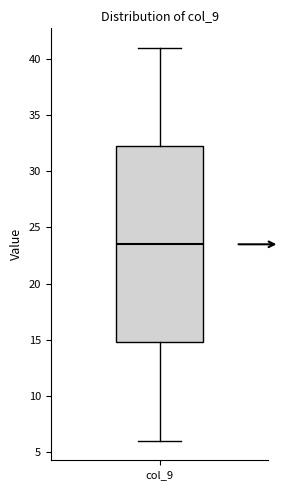

Read this box plot against the y-axis: the position of the median line, the range covered by the box, and the ends of both whiskers. The values are not printed on the chart, so give them approximately, as read against the axis.

median 23.5, box 15.0 to 32.5, whiskers 6.0 to 41.0